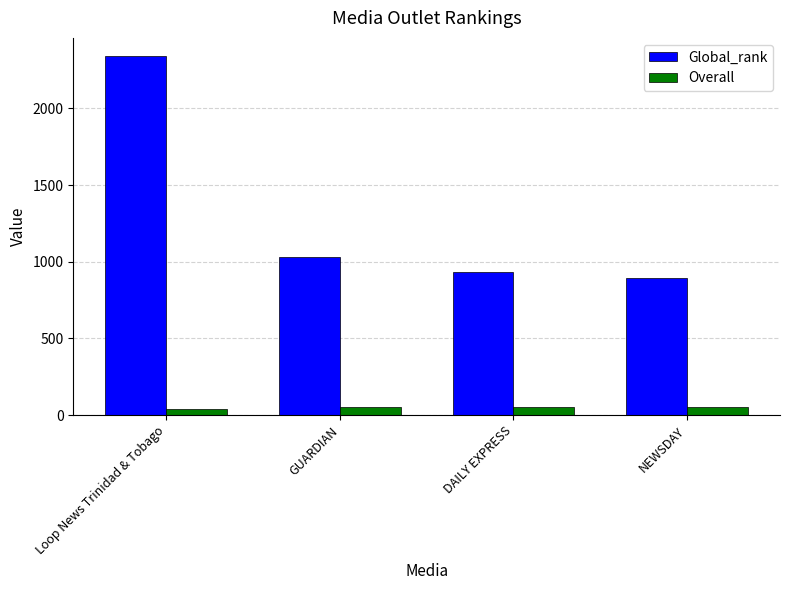

What is the label of the 4th bar from the right?

Loop News Trinidad & Tobago